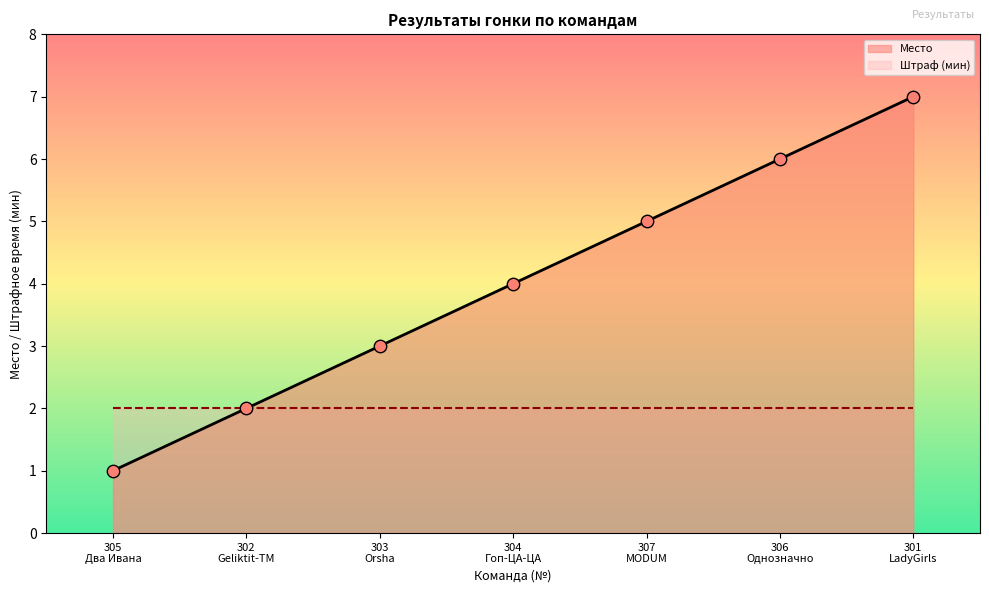

Which has a higher value, 307 MODUM or 304 Гоп-ЦА-ЦА?

307 MODUM